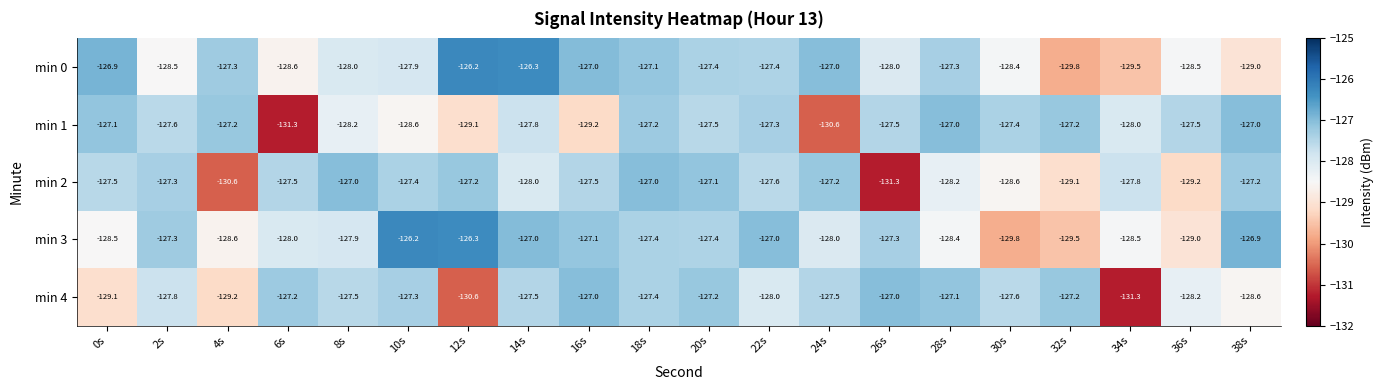

How many data points does each series have?

20